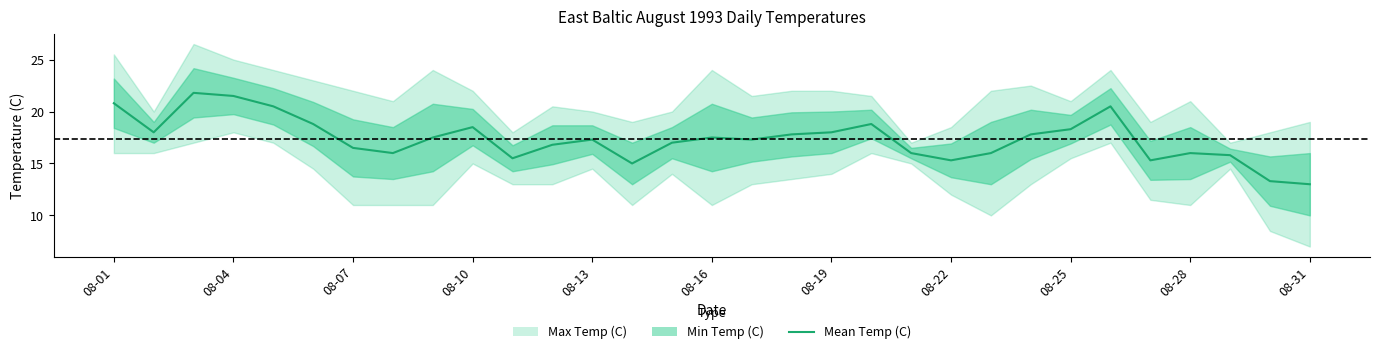

Reading left to right, what are all the values shown in this chart?

20.8	18.0	21.8	21.5	20.5	18.8	16.5	16.0	17.5	18.5	15.5	16.8	17.3	15.0	17.0	17.5	17.3	17.8	18.0	18.8	16.0	15.3	16.0	17.8	18.3	20.5	15.3	16.0	15.8	13.3	13.0